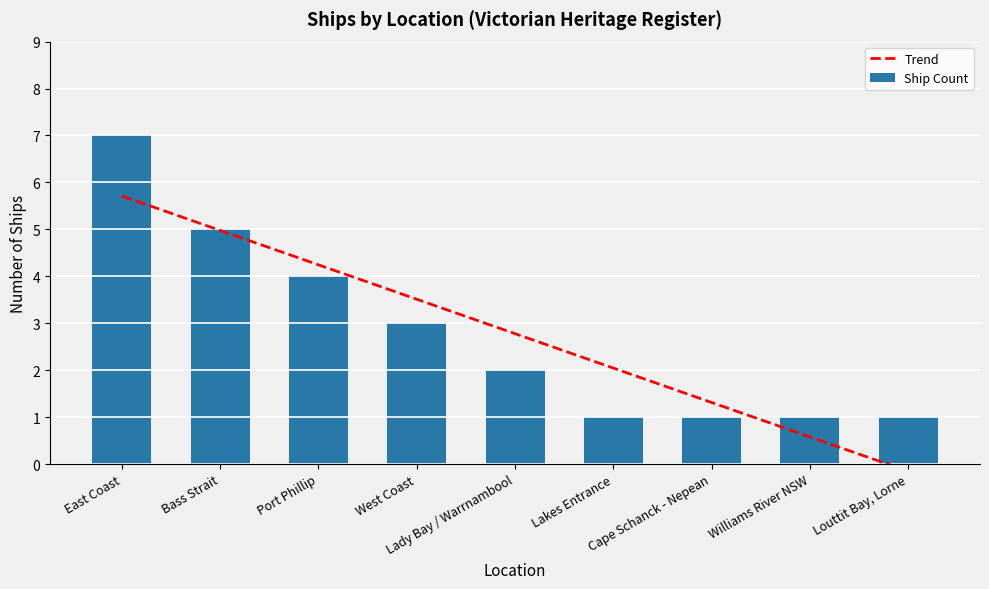

What is the greatest value displayed?

7.0